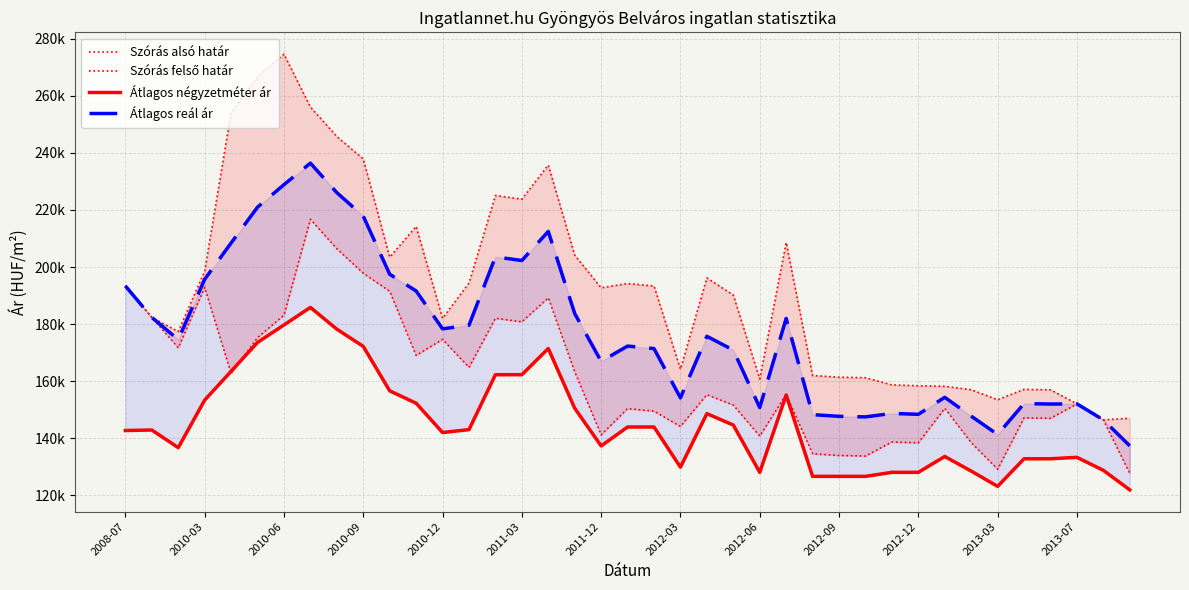

How many series are shown in this chart?

4